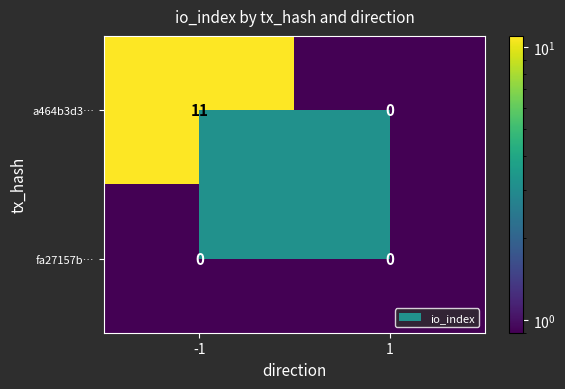

What is the sum of the a464b3d3… values at -1 and 1?

11